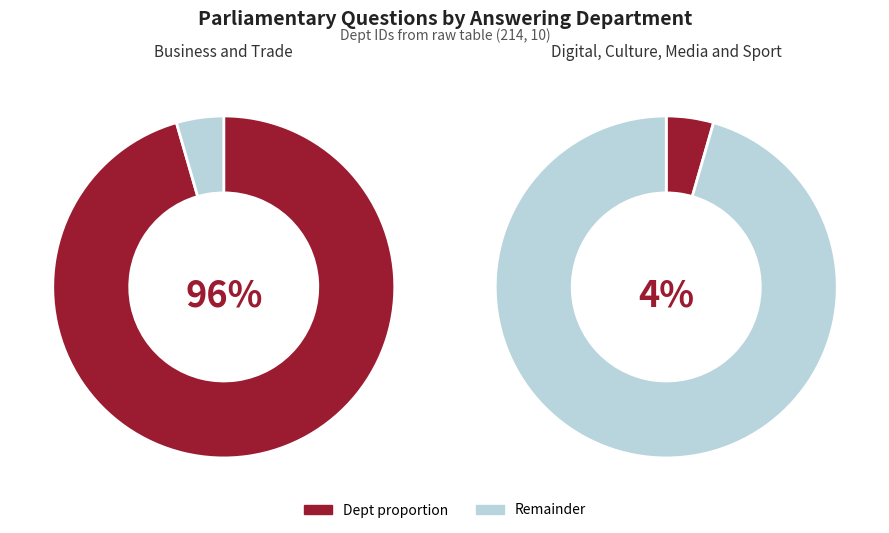

What is the largest slice in the pie chart?

Business and Trade